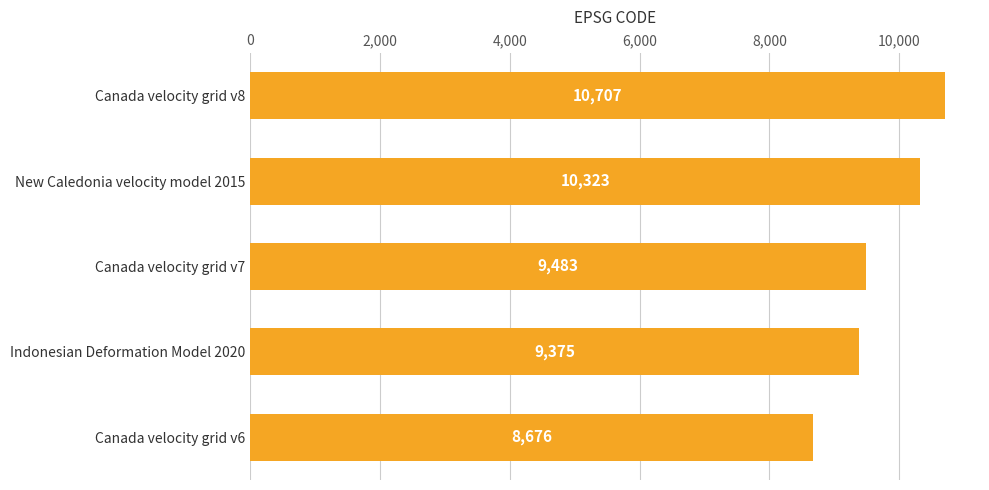

Read the value at Canada velocity grid v8.

10707